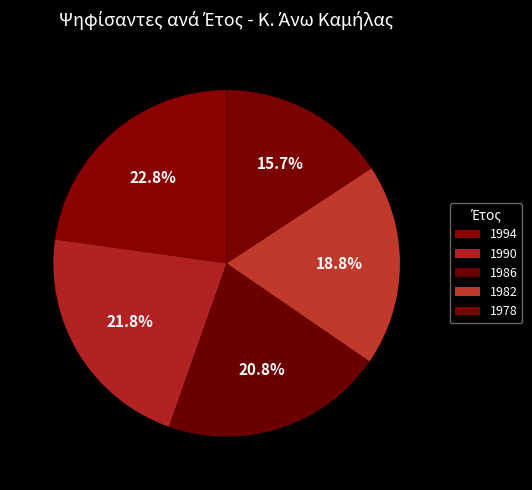

True or false: 1978 accounts for 16% of the total.

True